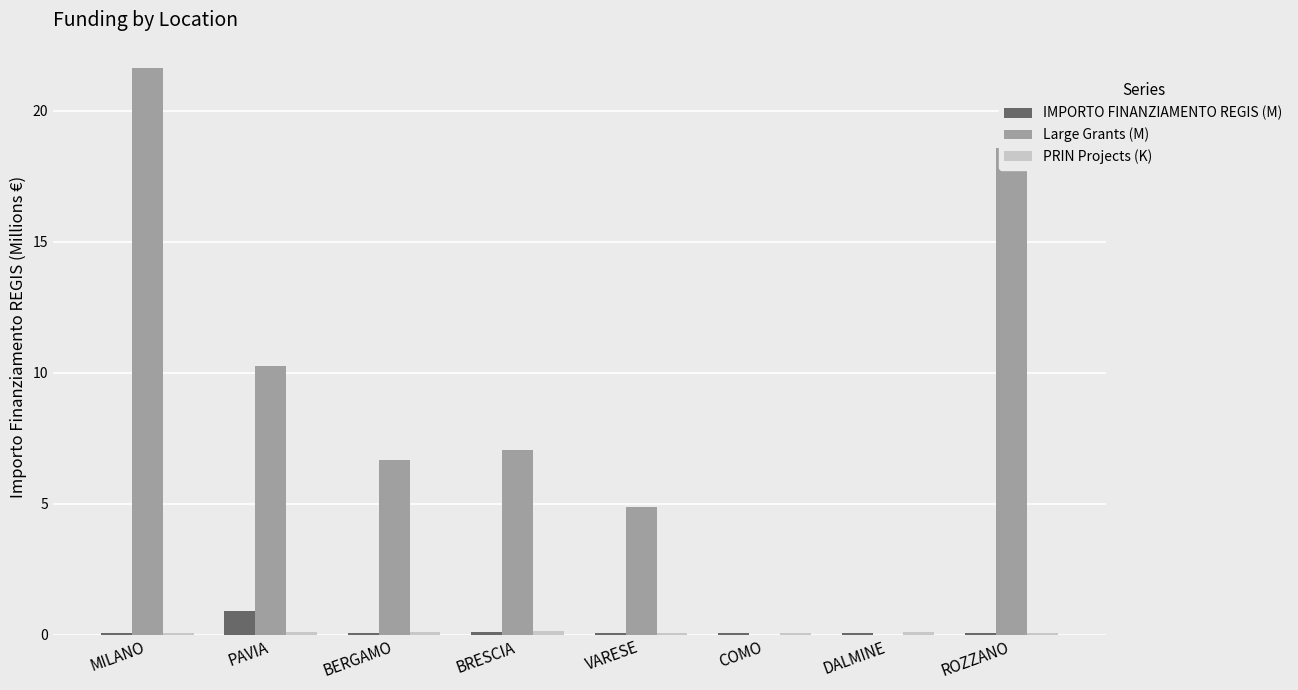

What is the sum of all Large Grants (M) values?

69.0